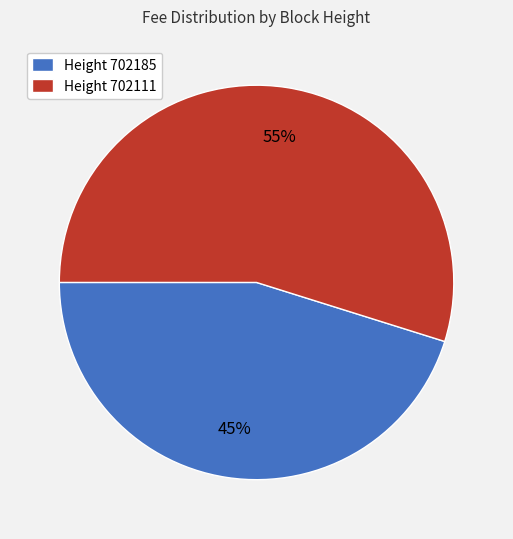

To the nearest percent, what is the difference between the largest and smallest slice percentages?

10%